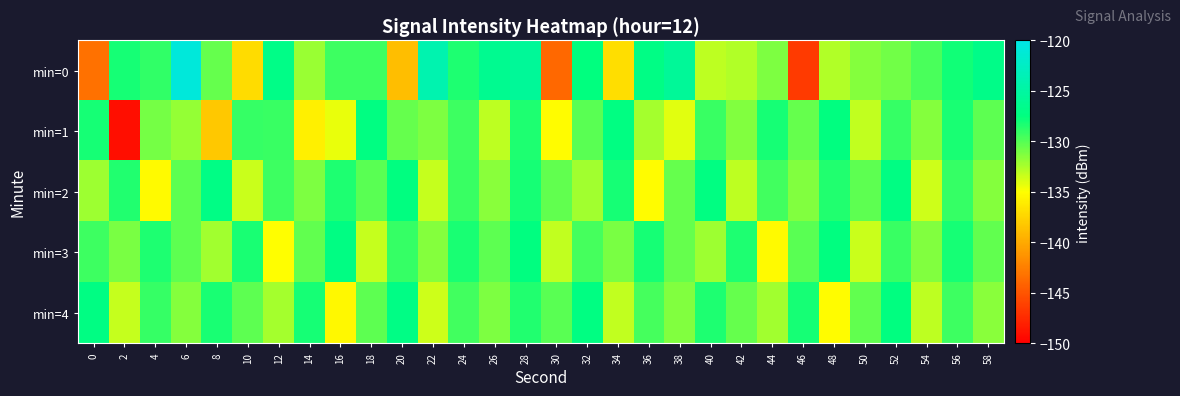

Reading left to right, extract all data points from this chart.

min=0: 0=-143.3	2=-128.1	4=-129.0	6=-120.9	8=-130.5	10=-137.1	12=-127.0	14=-132.0	16=-129.3	18=-129.3	20=-138.8	22=-124.0	24=-128.4	26=-126.3	28=-125.7	30=-143.8	32=-127.6	34=-137.0	36=-127.1	38=-125.7	40=-133.1	42=-132.7	44=-131.2	46=-146.5	48=-132.7	50=-131.5	52=-130.8	54=-129.7	56=-128.1	58=-126.8
min=1: 0=-128.1	2=-149.2	4=-131.0	6=-131.9	8=-138.2	10=-129.1	12=-129.3	14=-135.9	16=-134.4	18=-127.3	20=-130.5	22=-131.2	24=-129.3	26=-133.1	28=-128.4	30=-135.2	32=-130.1	34=-127.3	36=-132.4	38=-134.1	40=-129.2	42=-131.3	44=-128.1	46=-130.5	48=-127.4	50=-133.2	52=-129.1	54=-131.4	56=-128.3	58=-130.2
min=2: 0=-132.1	2=-128.5	4=-135.3	6=-130.2	8=-127.1	10=-133.4	12=-129.3	14=-131.2	16=-128.4	18=-130.1	20=-127.5	22=-133.3	24=-129.2	26=-131.5	28=-128.2	30=-130.4	32=-132.3	34=-128.1	36=-135.2	38=-130.5	40=-127.3	42=-133.1	44=-129.4	46=-131.3	48=-128.5	50=-130.3	52=-127.2	54=-133.5	56=-129.1	58=-131.4
min=3: 0=-129.3	2=-131.1	4=-128.4	6=-130.3	8=-132.2	10=-128.3	12=-135.1	14=-130.4	16=-127.2	18=-133.3	20=-129.1	22=-131.4	24=-128.3	26=-130.2	28=-127.4	30=-133.2	32=-129.5	34=-131.1	36=-128.2	38=-130.5	40=-132.1	42=-128.4	44=-135.3	46=-130.1	48=-127.5	50=-133.4	52=-129.2	54=-131.3	56=-128.1	58=-130.4
min=4: 0=-127.2	2=-133.3	4=-129.1	6=-131.4	8=-128.3	10=-130.2	12=-132.4	14=-128.2	16=-135.4	18=-130.3	20=-127.1	22=-133.5	24=-129.4	26=-131.2	28=-128.5	30=-130.1	32=-127.3	34=-133.2	36=-129.5	38=-131.3	40=-128.4	42=-130.5	44=-132.3	46=-128.1	48=-135.2	50=-130.4	52=-127.4	54=-133.1	56=-129.3	58=-131.5